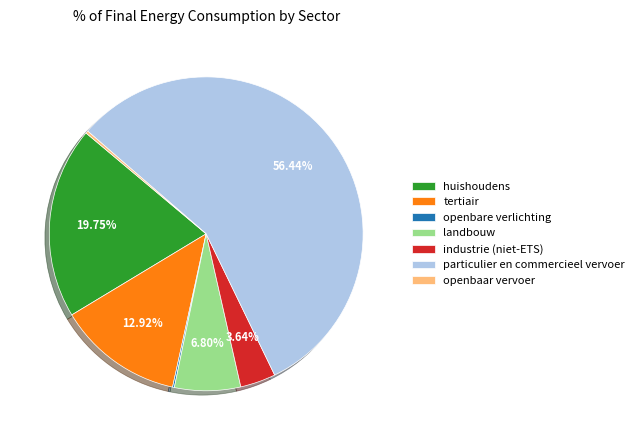

To the nearest percent, what percentage of the pie is industrie (niet-ETS)?

4%